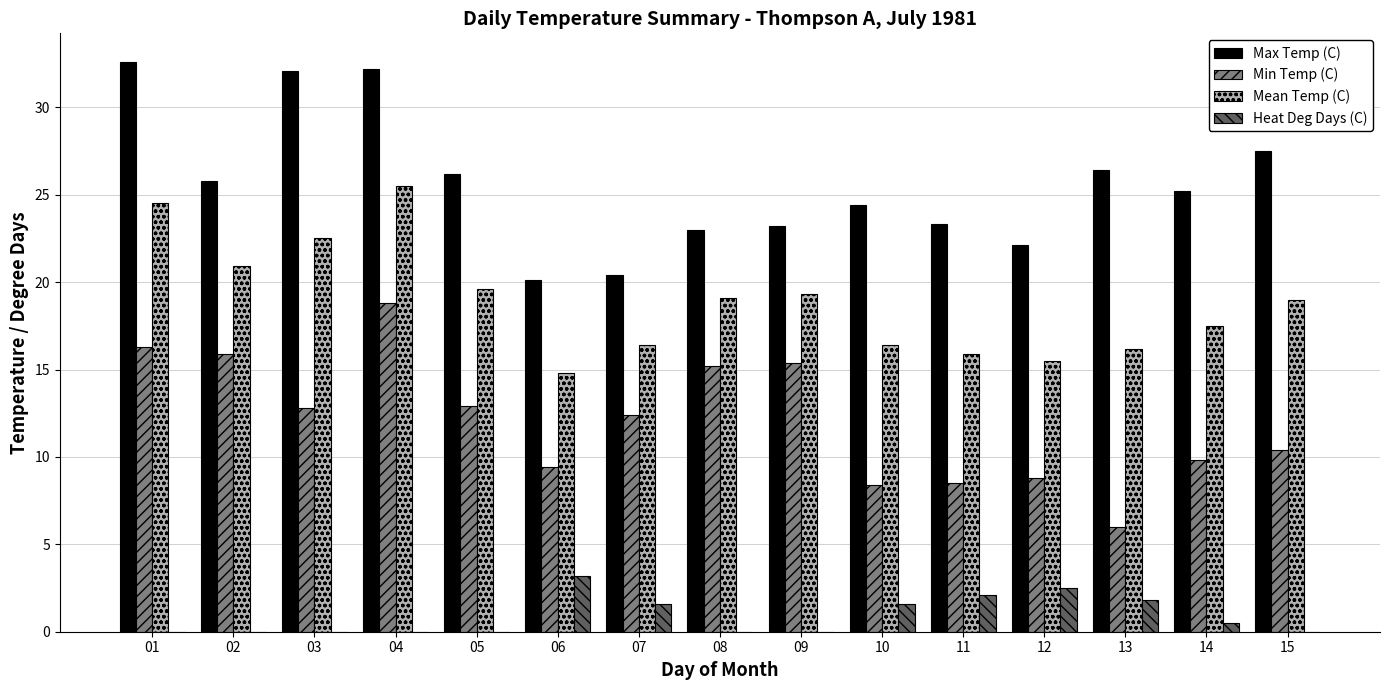

At which category is the sum across all series the highest?

04